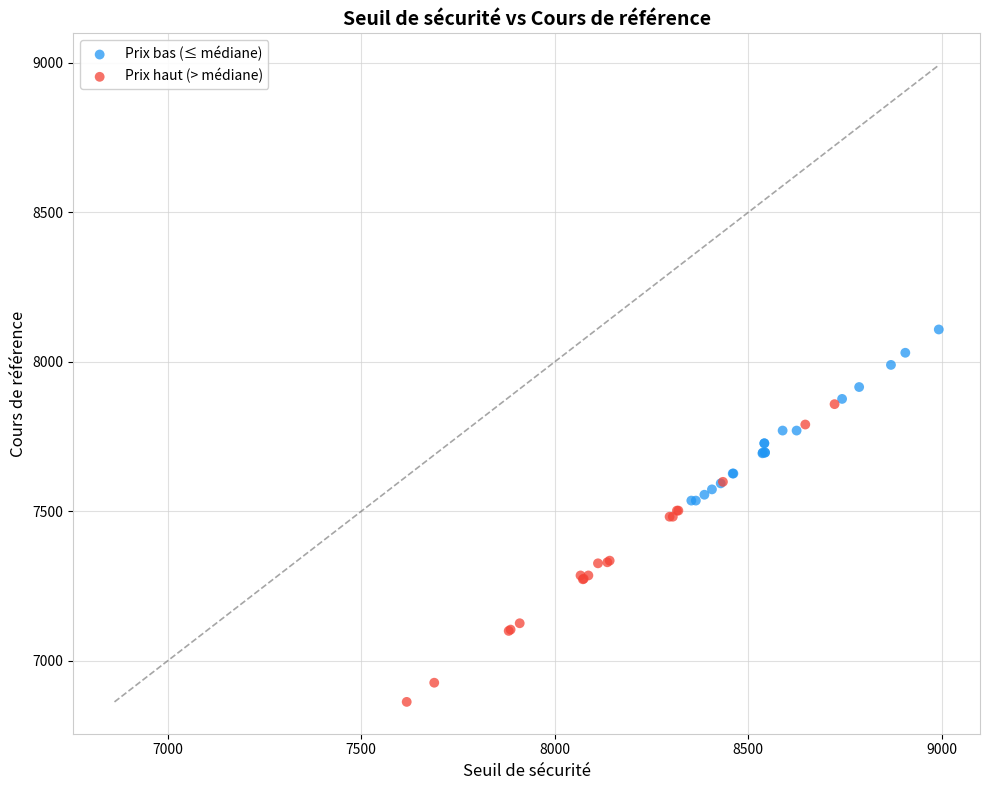

Which series reaches the minimum Y coordinate?

Prix haut (> médiane)